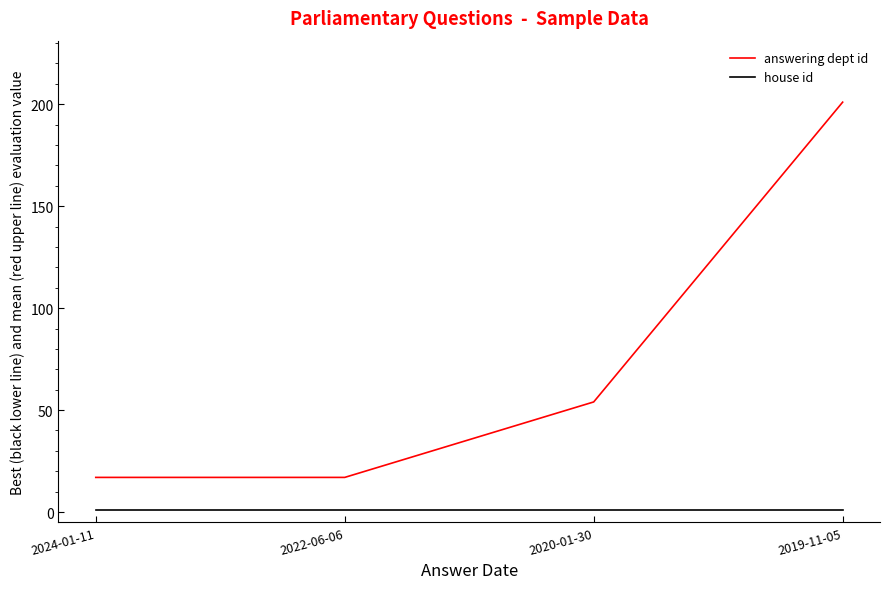

At which category does the chart reach its peak across all series?

2019-11-05